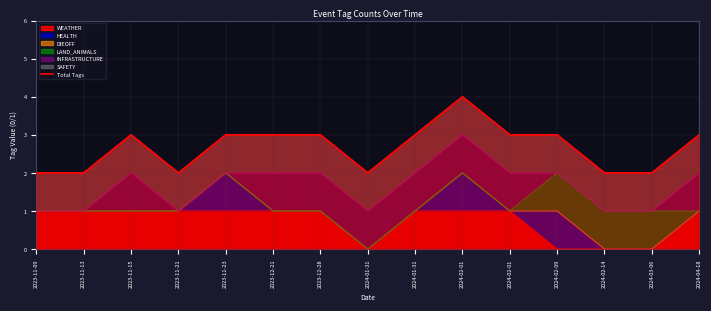

Where is the data nearest to the value 3?

2023-11-15